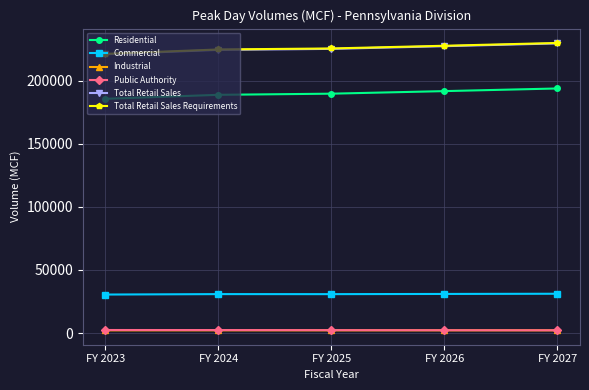

In Commercial, how many points are higher than both neighbors (excluding endpoints)?

1